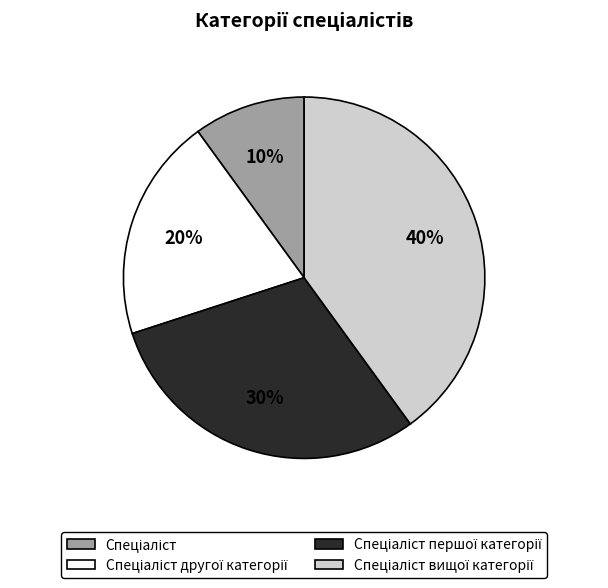

Is there a majority slice in this chart?

No